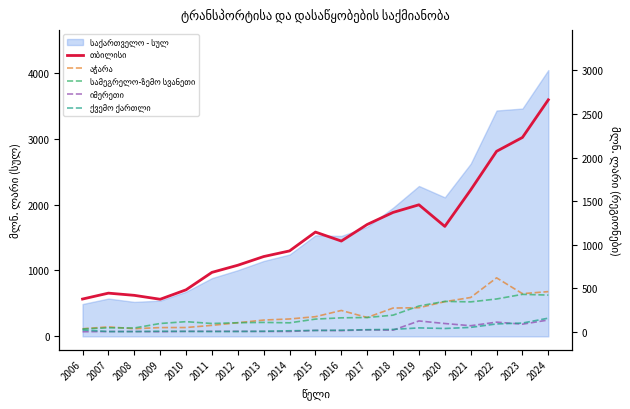

At which category does the chart reach its minimum across all series?

2006